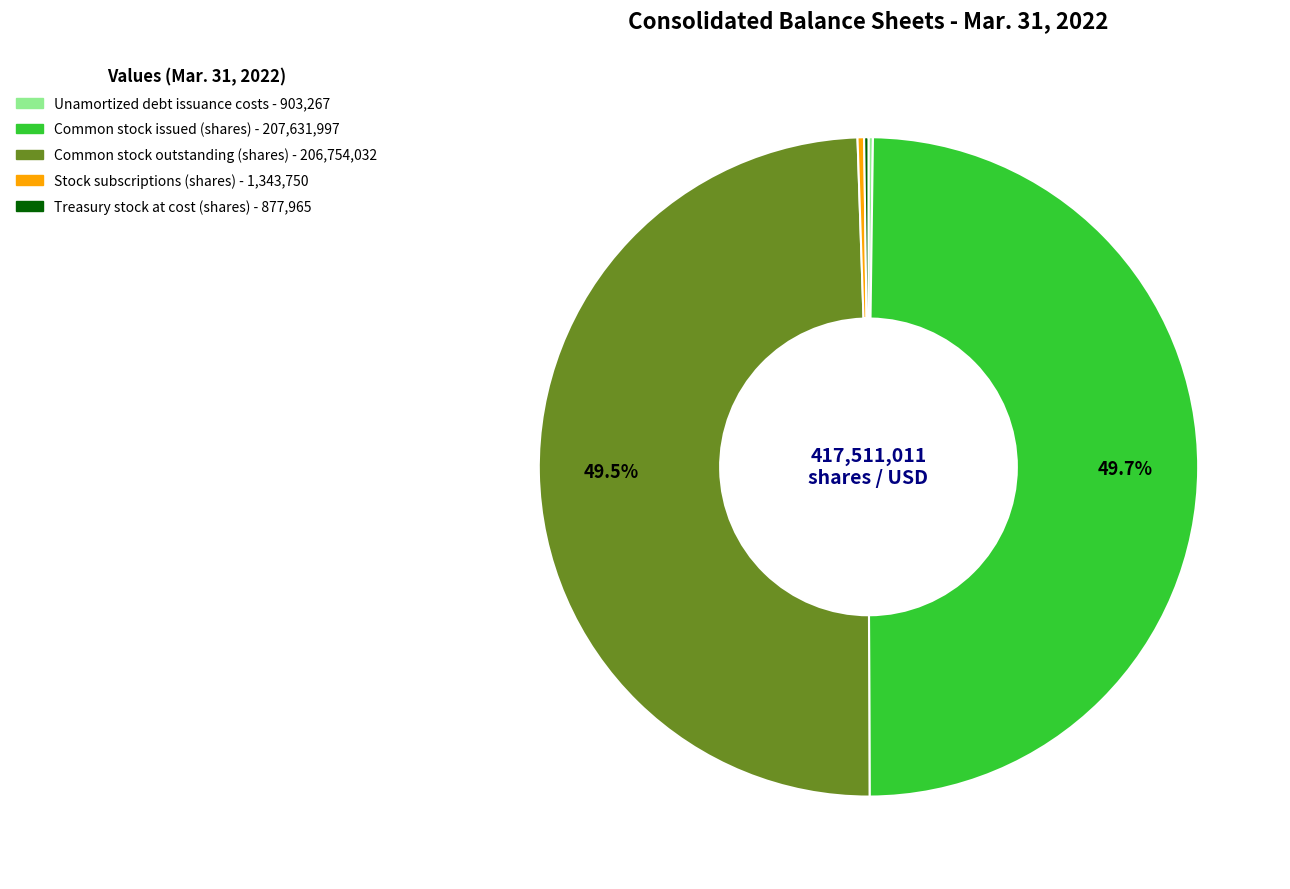

What portion of the pie excludes Common stock outstanding (shares)?

50.5%